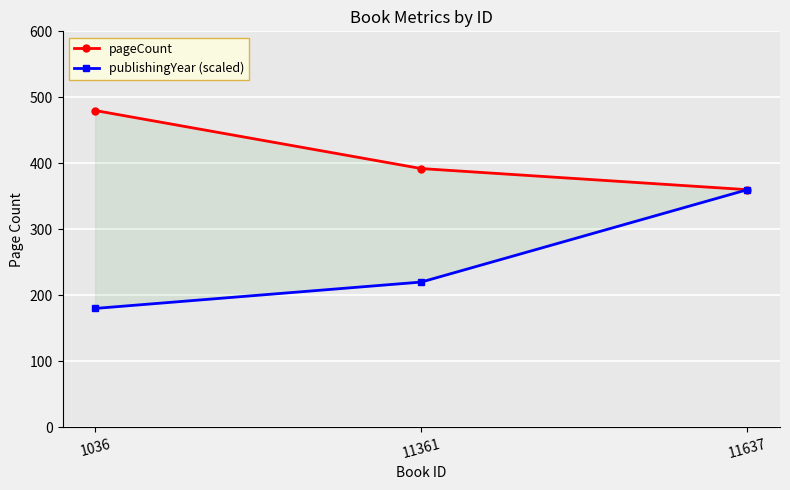

Which category has the lowest value in the pageCount series?

11637